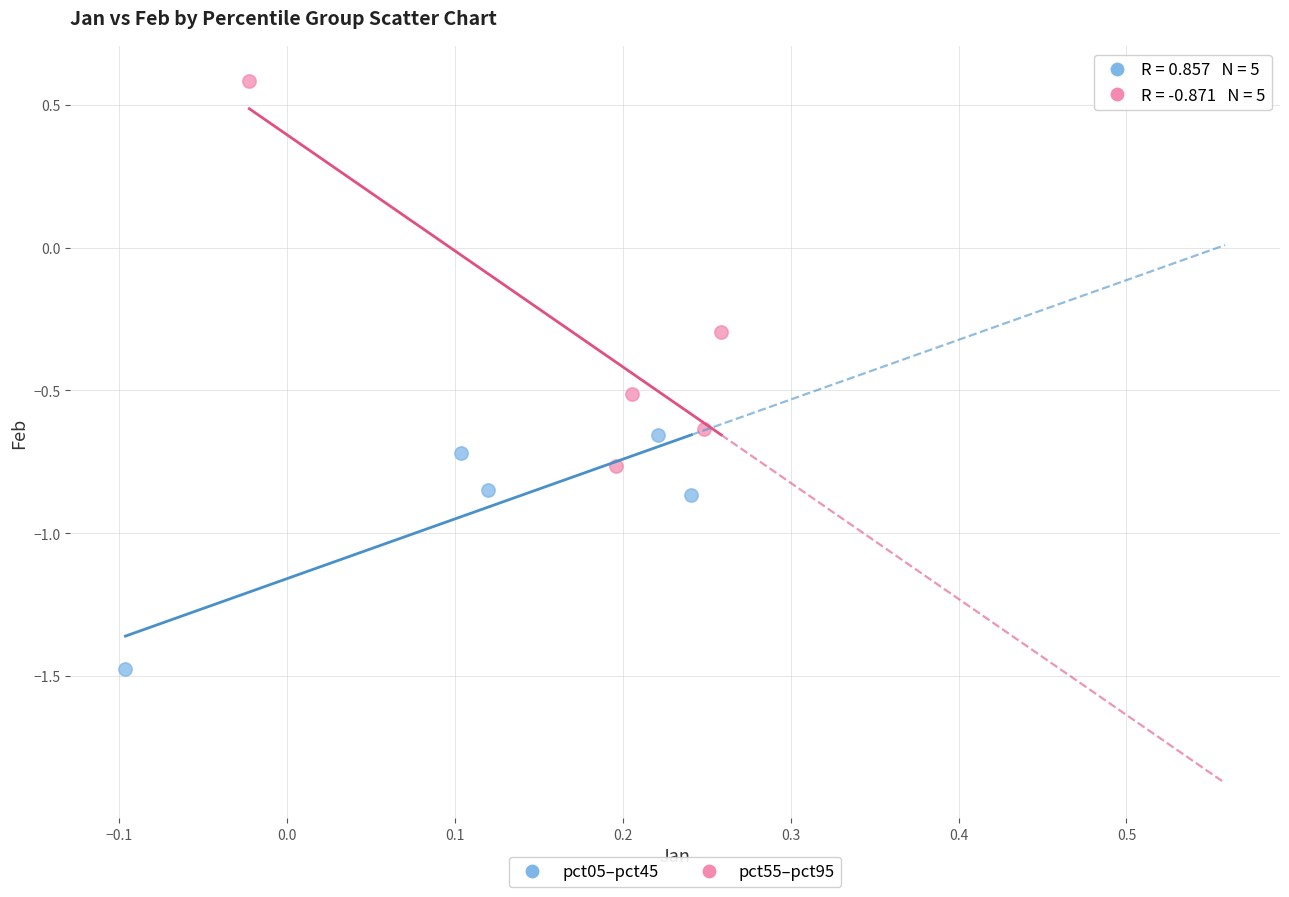

Which series contains the highest Y value?

pct55–pct95